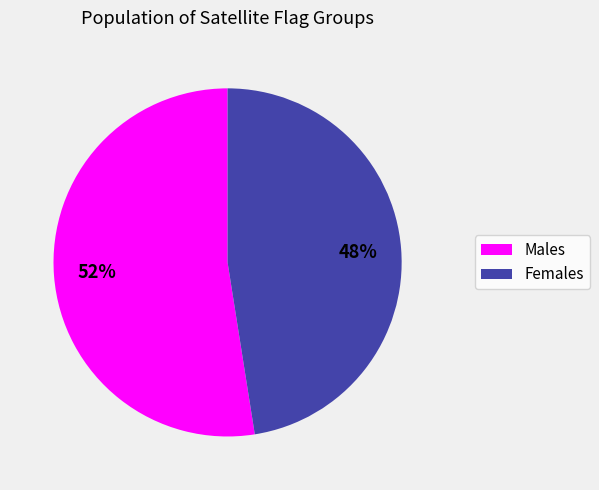

To the nearest percent, what is the average slice percentage?

50%